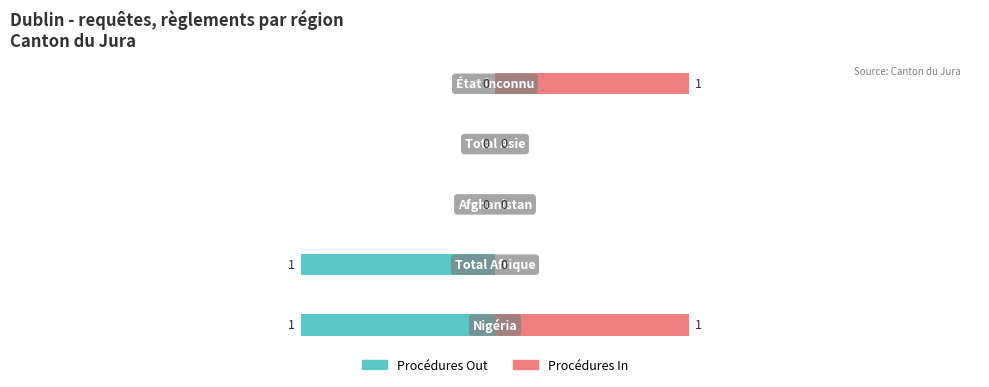

Which series changed the most between −3 and 0?

Procédures Out